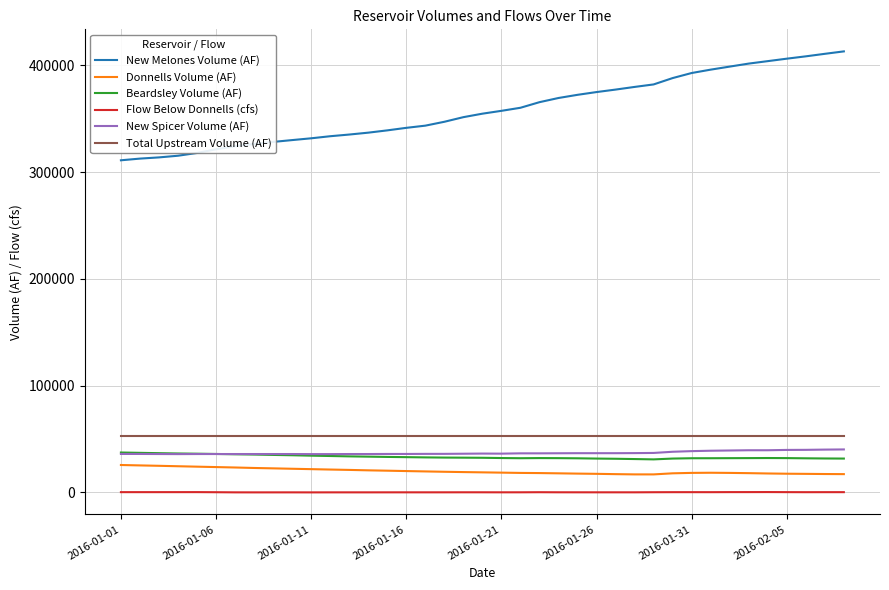

Which series has the largest total across all categories?

New Melones Volume (AF)